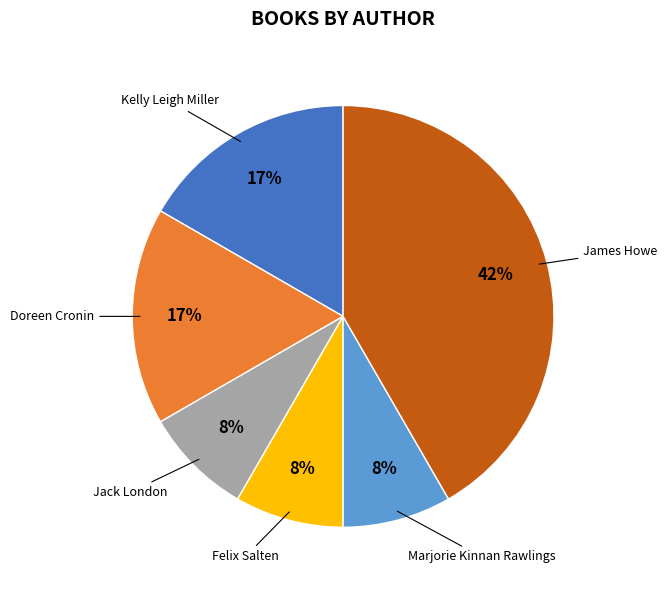

Is Doreen Cronin the majority of the pie?

No